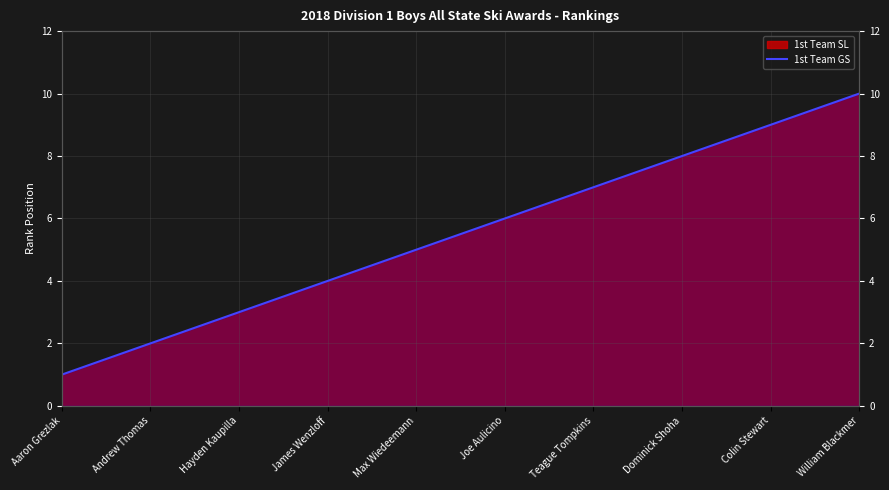

True or false: the data shows 5 at Max Wiedeemann.

True